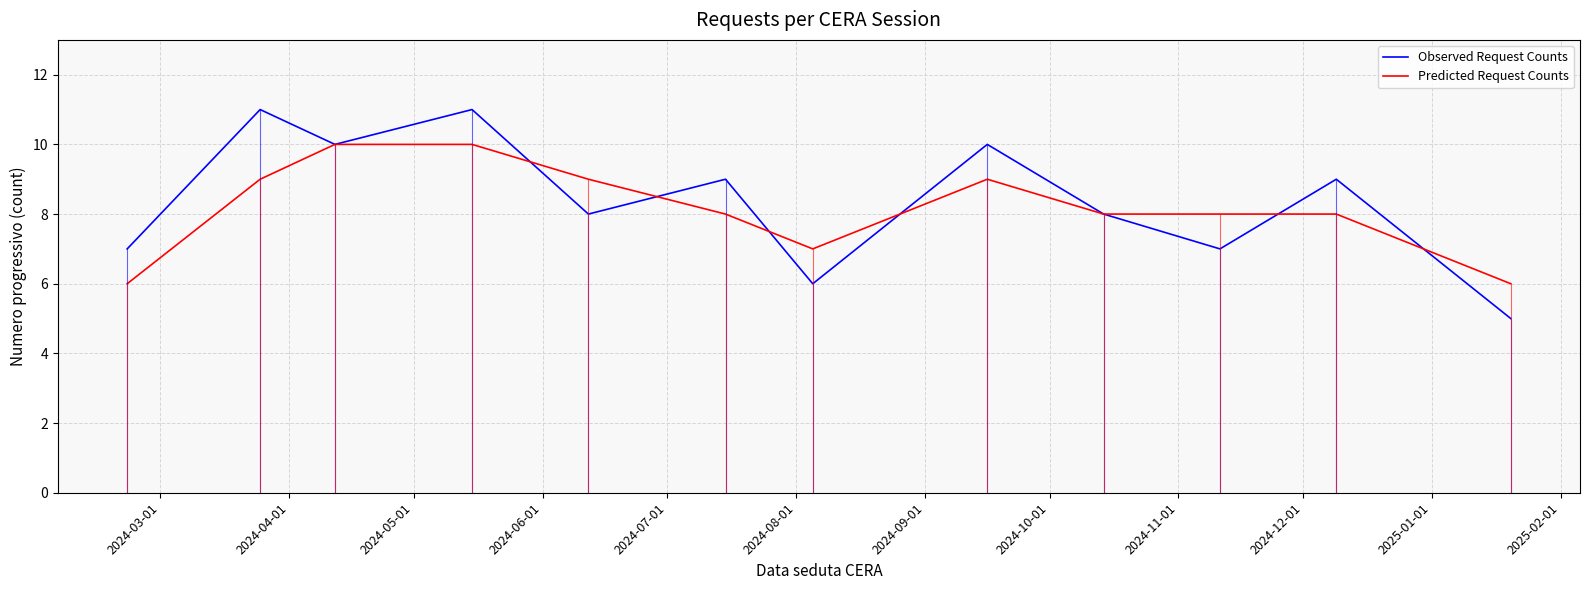

Rank the series by their maximum value, from lowest to highest.

Predicted Request Counts, Observed Request Counts